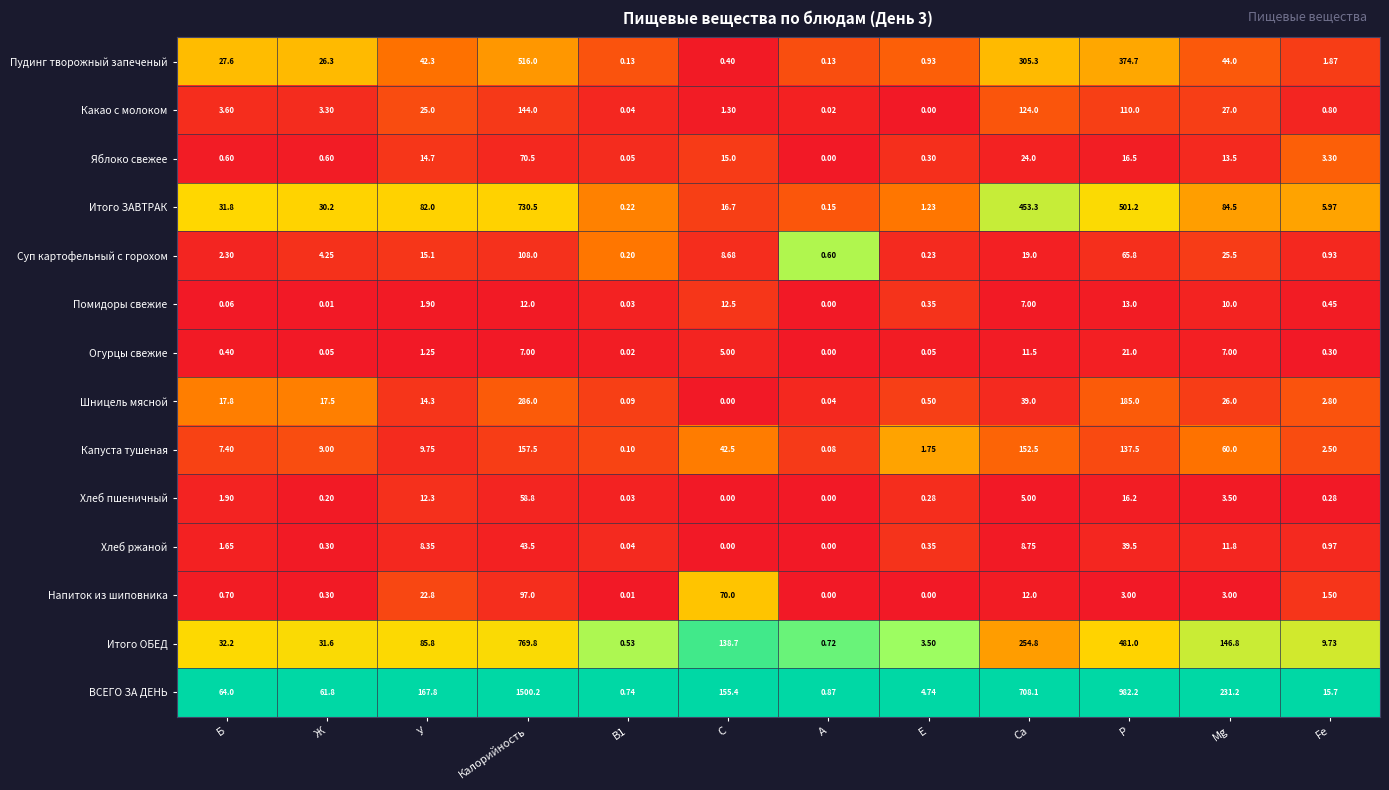

Which series has the widest spread of values?

ВСЕГО ЗА ДЕНЬ